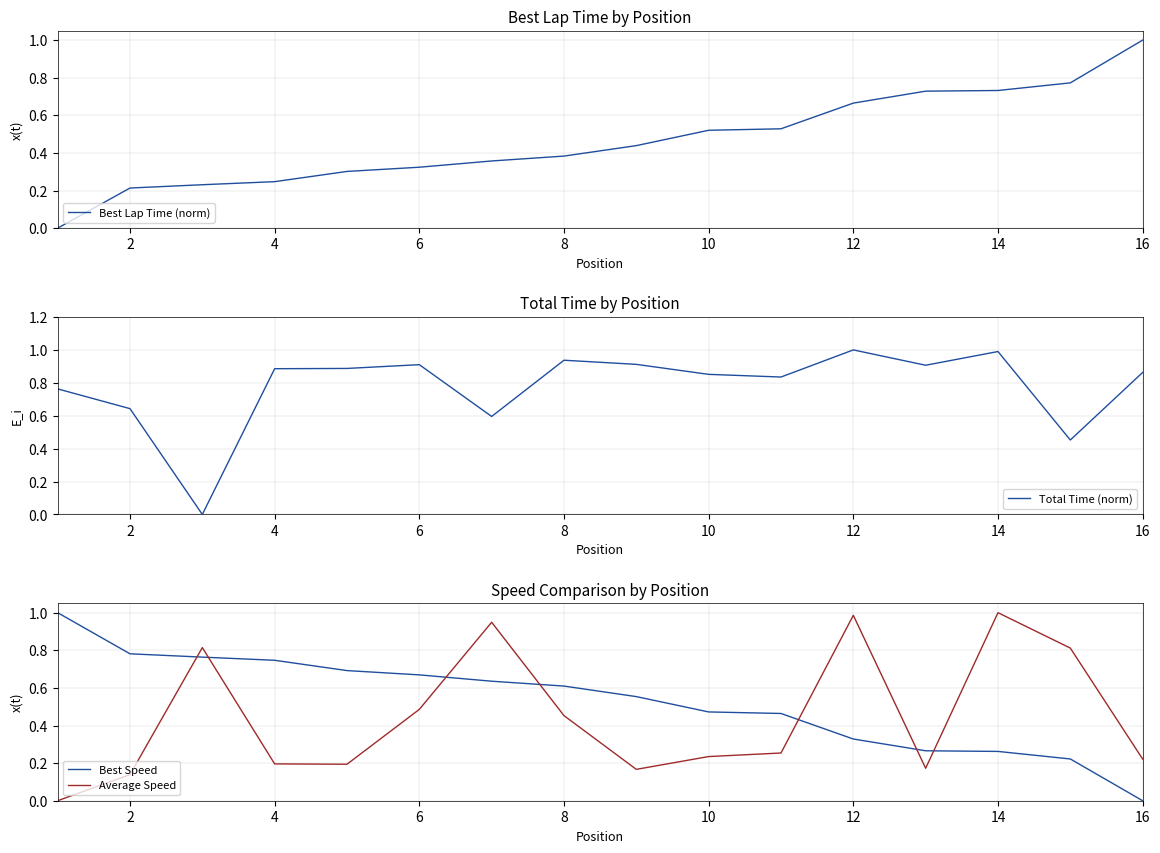

Which series ends up on top after the final intersection of Best Speed and Average Speed?

Average Speed